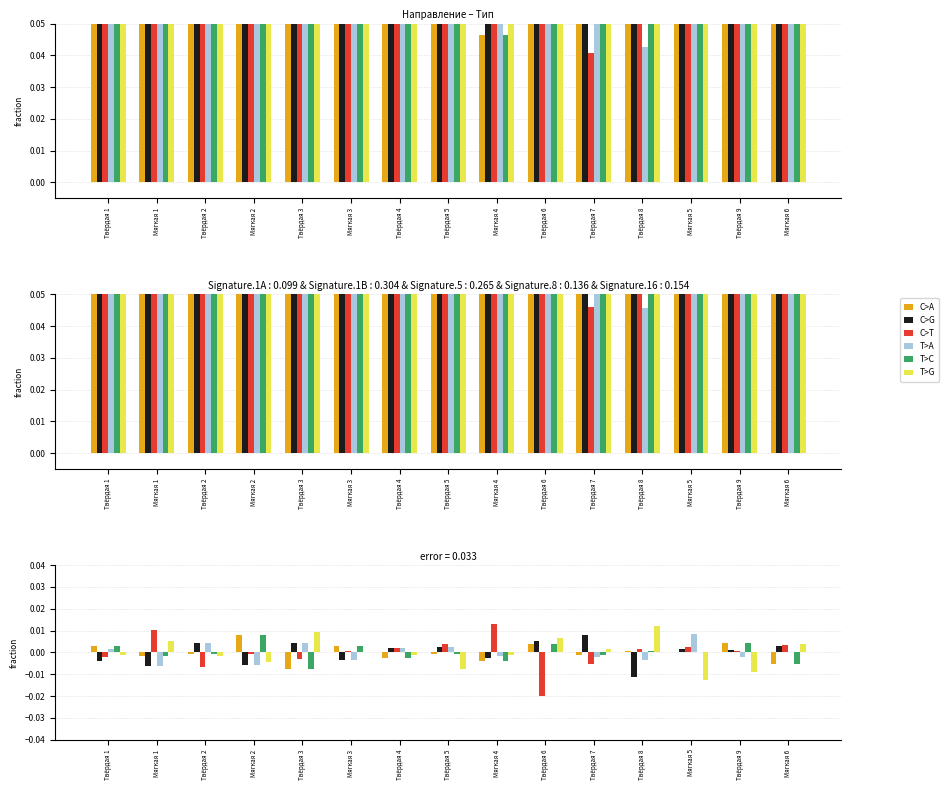

Reading left to right, extract all data points from this chart.

C>A: Твёрдая 1=0.0	Мягкая 1=-0.0	Твёрдая 2=-0.0	Мягкая 2=0.0	Твёрдая 3=-0.0	Мягкая 3=0.0	Твёрдая 4=-0.0	Твёрдая 5=-0.0	Мягкая 4=-0.0	Твёрдая 6=0.0	Твёрдая 7=-0.0	Твёрдая 8=0.0	Мягкая 5=0.0	Твёрдая 9=0.0	Мягкая 6=-0.0
C>G: Твёрдая 1=-0.0	Мягкая 1=-0.0	Твёрдая 2=0.0	Мягкая 2=-0.0	Твёрдая 3=0.0	Мягкая 3=-0.0	Твёрдая 4=0.0	Твёрдая 5=0.0	Мягкая 4=-0.0	Твёрдая 6=0.0	Твёрдая 7=0.0	Твёрдая 8=-0.0	Мягкая 5=0.0	Твёрдая 9=0.0	Мягкая 6=0.0
C>T: Твёрдая 1=-0.0	Мягкая 1=0.0	Твёрдая 2=-0.0	Мягкая 2=-0.0	Твёрдая 3=-0.0	Мягкая 3=0.0	Твёрдая 4=0.0	Твёрдая 5=0.0	Мягкая 4=0.0	Твёрдая 6=-0.0	Твёрдая 7=-0.0	Твёрдая 8=0.0	Мягкая 5=0.0	Твёрдая 9=0.0	Мягкая 6=0.0
T>A: Твёрдая 1=0.0	Мягкая 1=-0.0	Твёрдая 2=0.0	Мягкая 2=-0.0	Твёрдая 3=0.0	Мягкая 3=-0.0	Твёрдая 4=0.0	Твёрдая 5=0.0	Мягкая 4=-0.0	Твёрдая 6=0.0	Твёрдая 7=-0.0	Твёрдая 8=-0.0	Мягкая 5=0.0	Твёрдая 9=-0.0	Мягкая 6=0.0
T>C: Твёрдая 1=0.0	Мягкая 1=-0.0	Твёрдая 2=-0.0	Мягкая 2=0.0	Твёрдая 3=-0.0	Мягкая 3=0.0	Твёрдая 4=-0.0	Твёрдая 5=-0.0	Мягкая 4=-0.0	Твёрдая 6=0.0	Твёрдая 7=-0.0	Твёрдая 8=0.0	Мягкая 5=0.0	Твёрдая 9=0.0	Мягкая 6=-0.0
T>G: Твёрдая 1=-0.0	Мягкая 1=0.0	Твёрдая 2=-0.0	Мягкая 2=-0.0	Твёрдая 3=0.0	Мягкая 3=0.0	Твёрдая 4=-0.0	Твёрдая 5=-0.0	Мягкая 4=-0.0	Твёрдая 6=0.0	Твёрдая 7=0.0	Твёрдая 8=0.0	Мягкая 5=-0.0	Твёрдая 9=-0.0	Мягкая 6=0.0